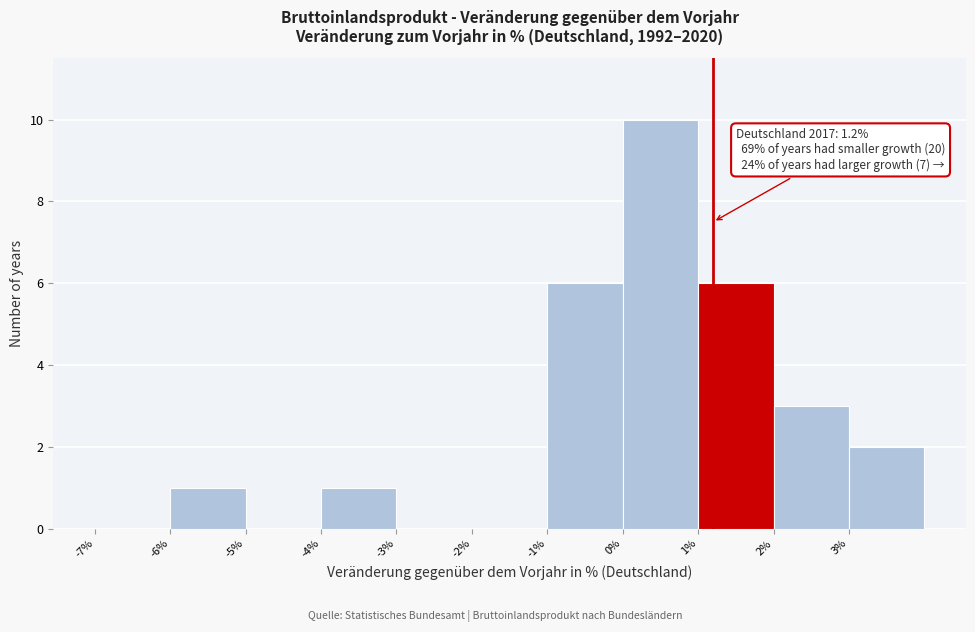

Over which range of the x-axis is the bar tallest?

0 to 1